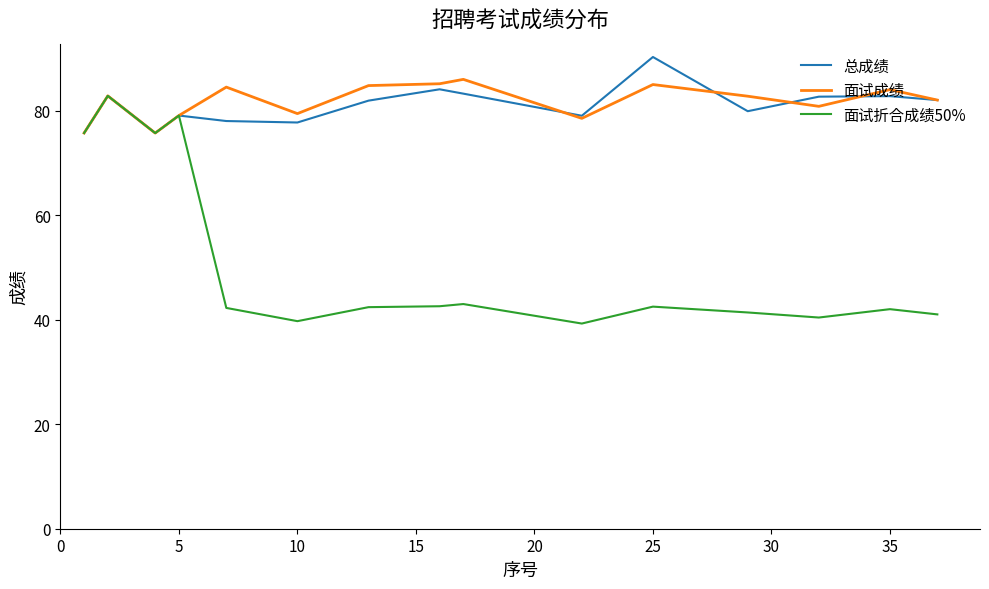

What is the lowest value of the 总成绩 series?

75.7